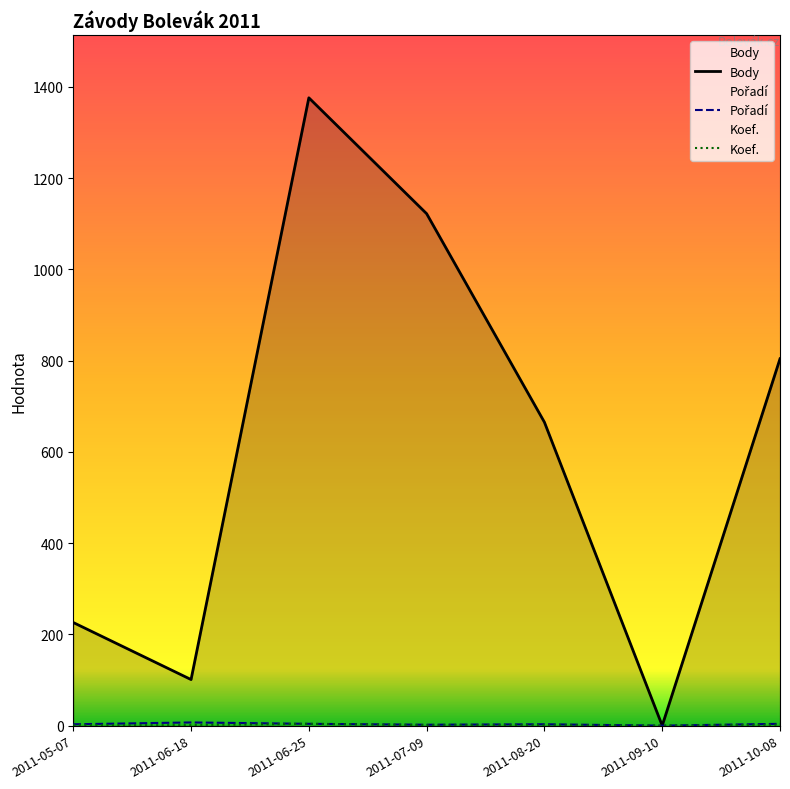

True or false: Body and Pořadí cross at least once.

False